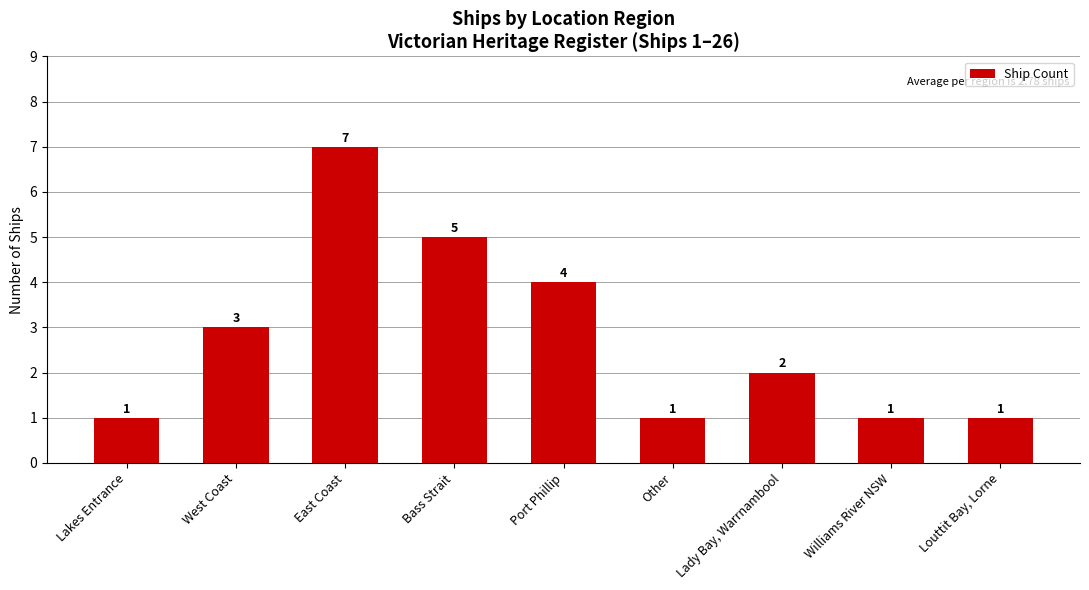

What is the label of the 4th bar from the left?

Bass Strait